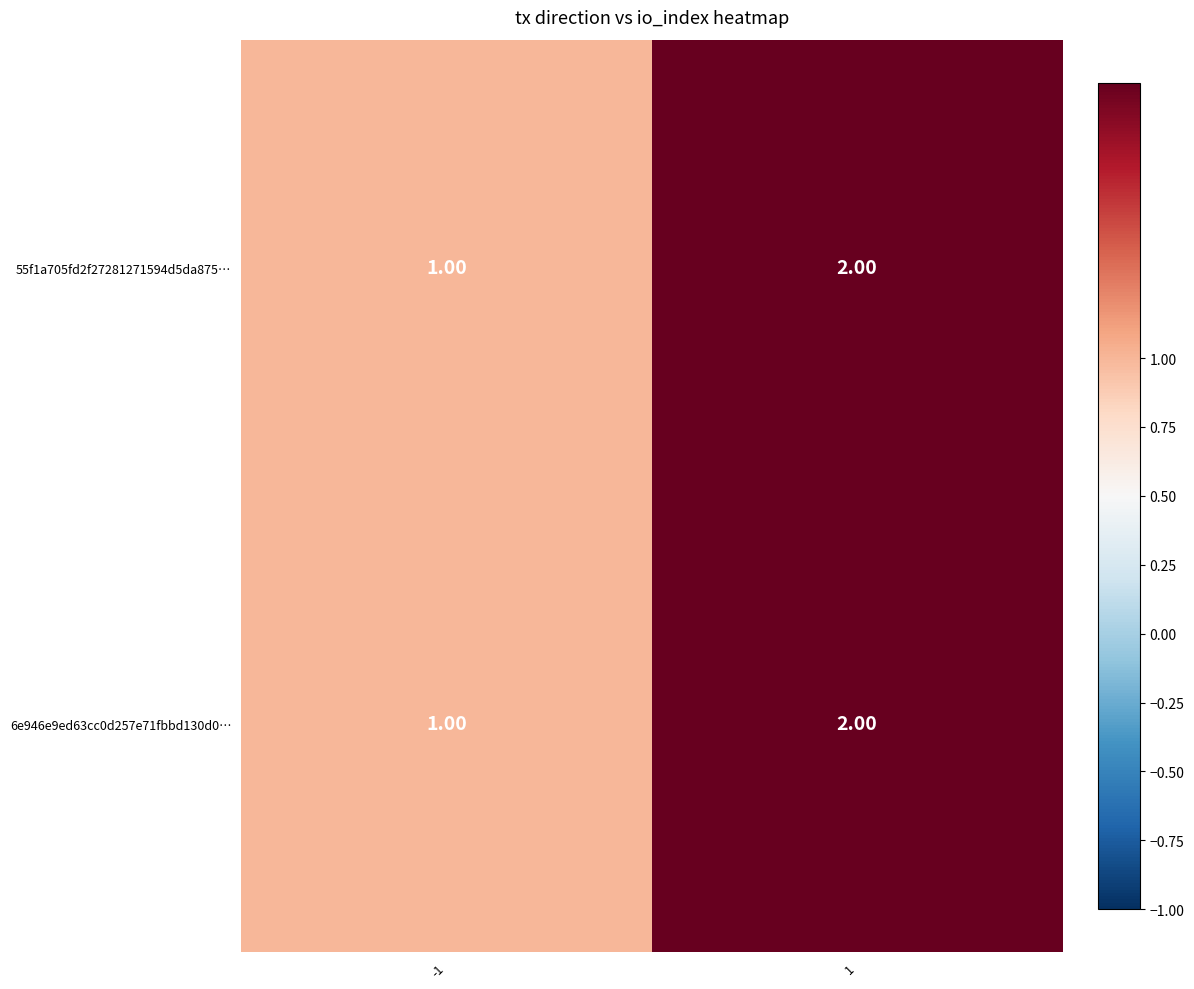

What is the sum of the 55f1a705fd2f27281271594d5da875… values at 1 and -1?

3